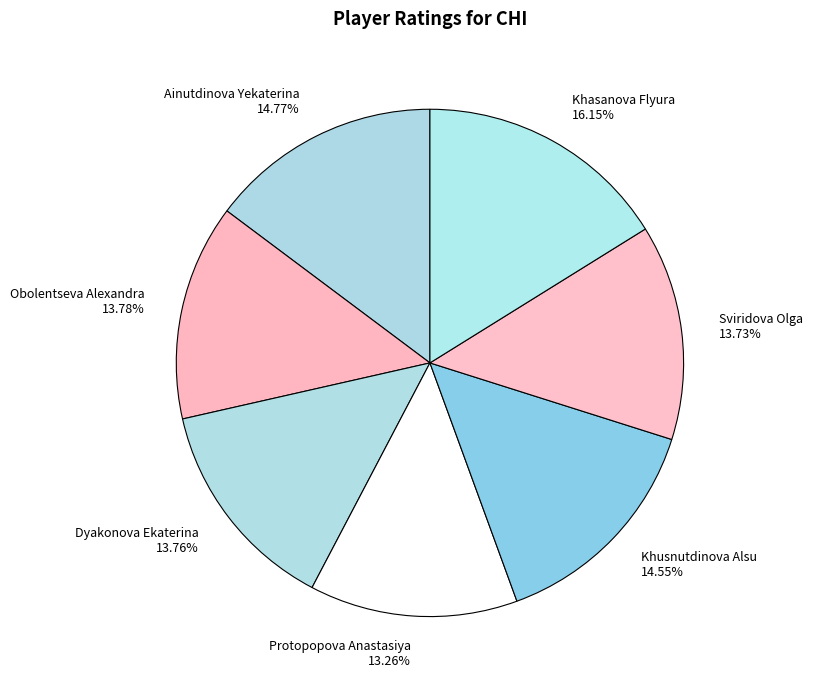

To the nearest percent, what is the combined percentage of Khusnutdinova Alsu and Obolentseva Alexandra?

28%